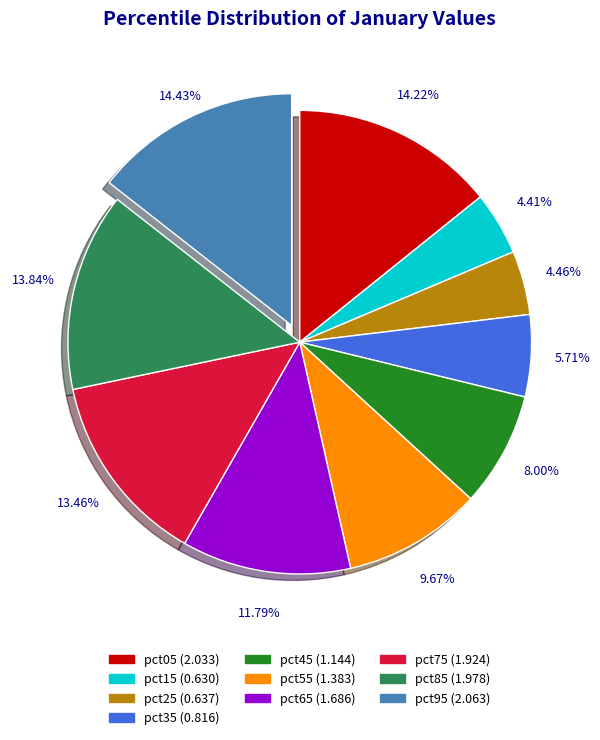

Is there a majority slice in this chart?

No